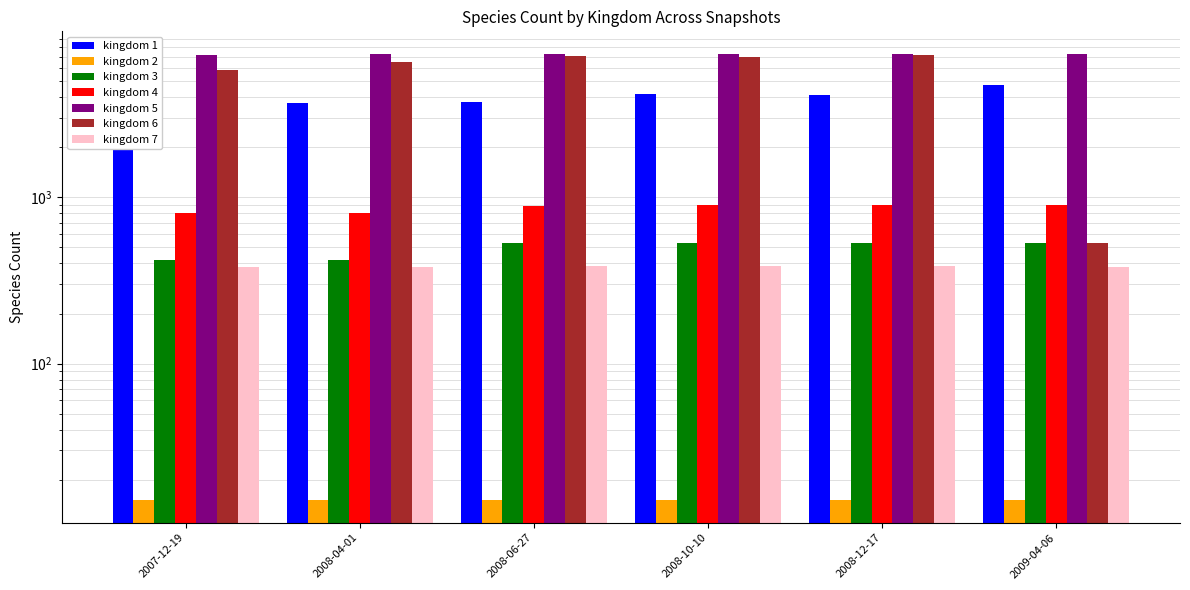

How many data points in kingdom_7 are less than 384?

3